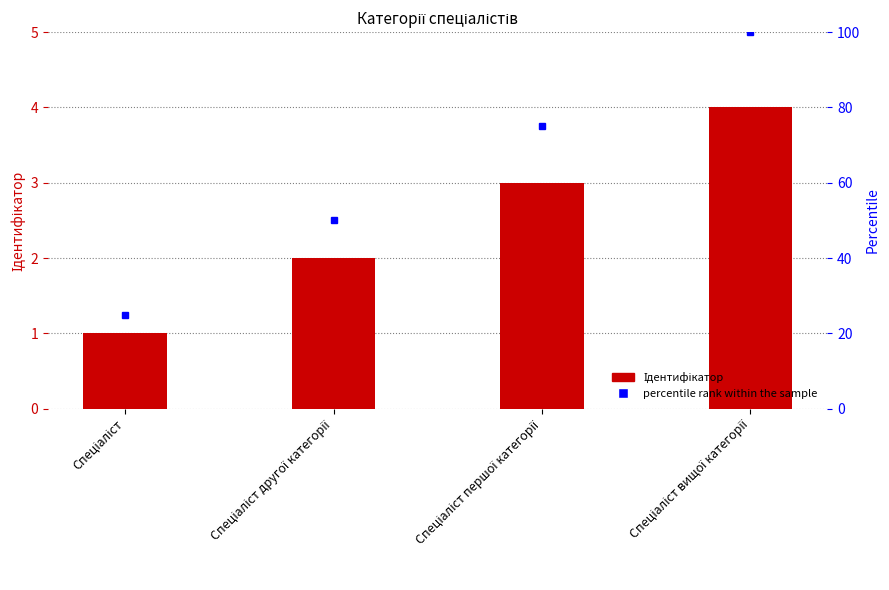

What is the label of the 4th bar from the right?

Спеціаліст